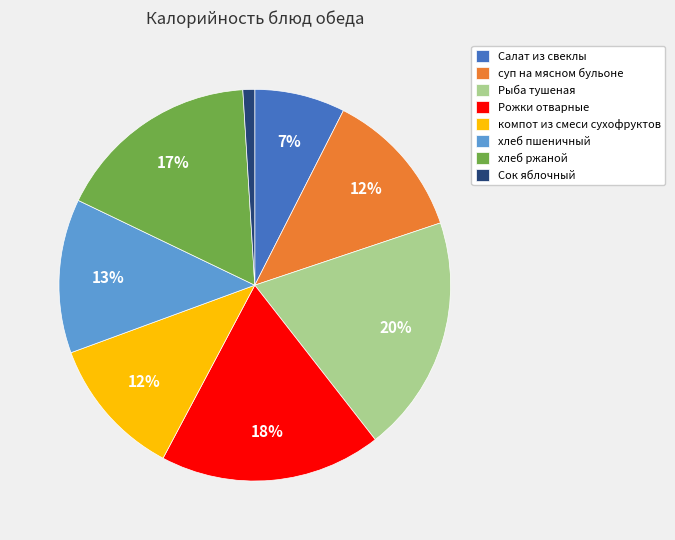

Is there any slice that represents more than half of the pie?

No